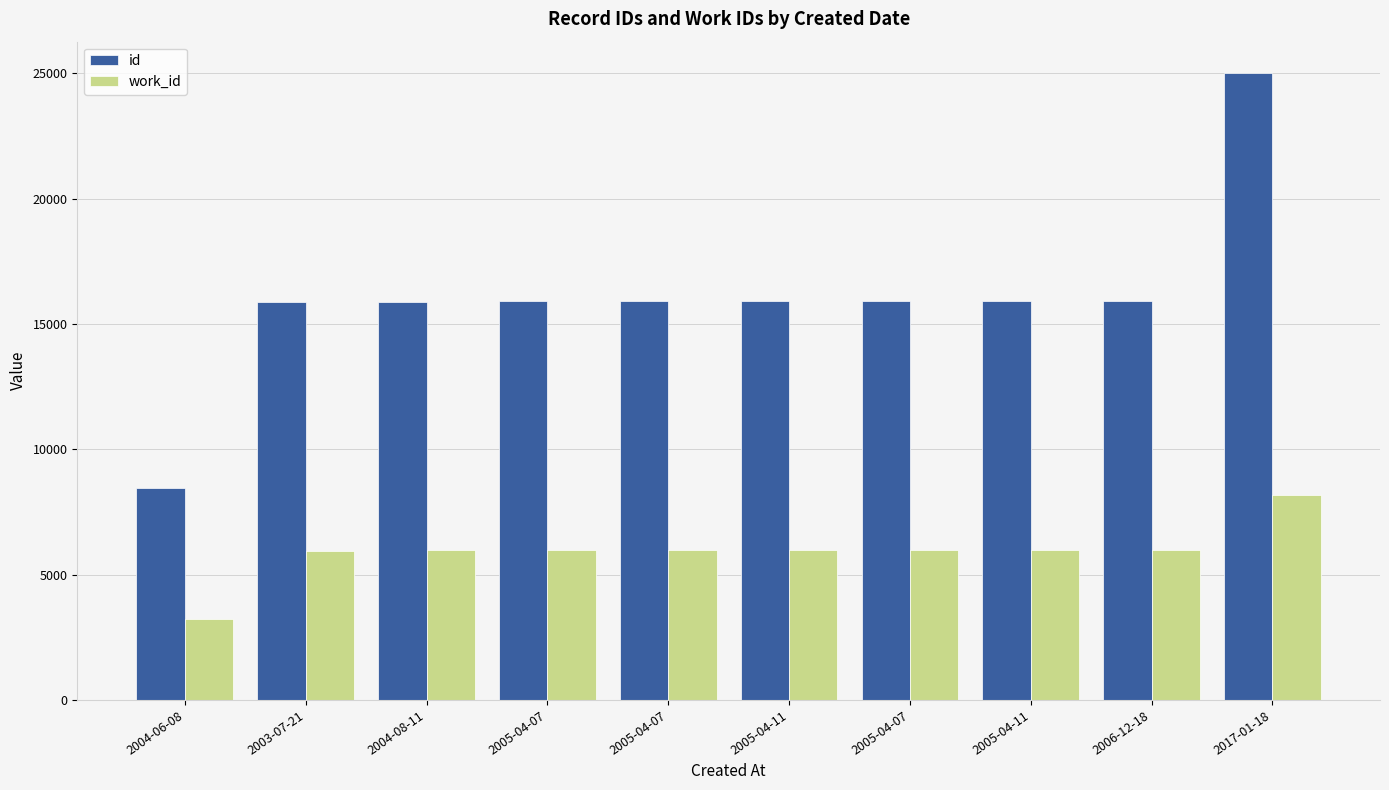

What is the label of the 4th bar from the right?

2005-04-07